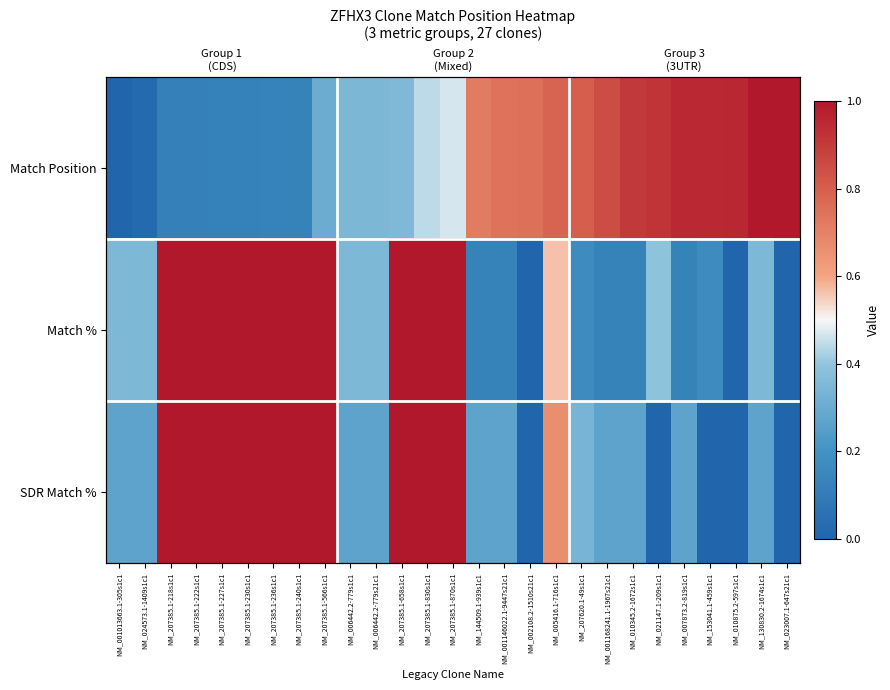

What is the greatest value displayed?

1.0